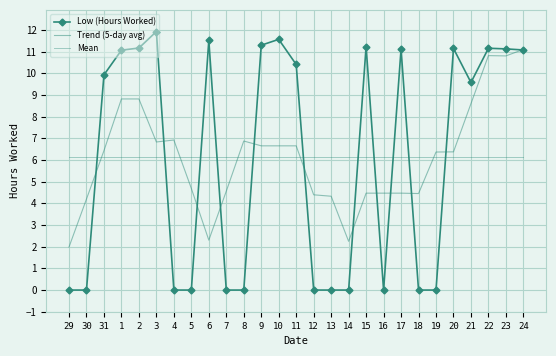

The Trend (5-day avg) series shows 2.0 at 10. True or false?

False